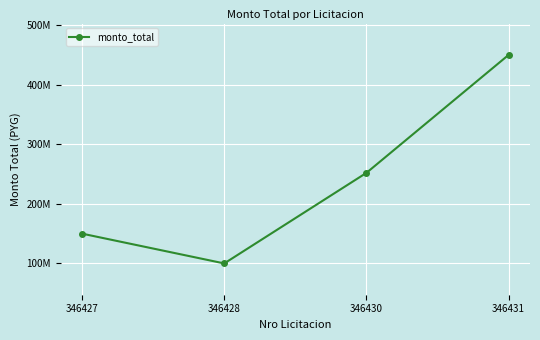

Is this an area chart (filled region under the line)?

No